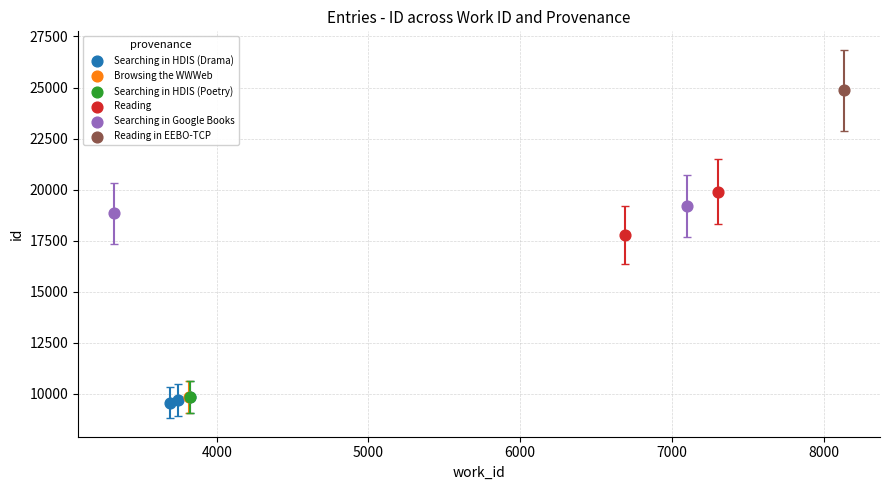

Which series contains the highest Y value?

Reading in EEBO-TCP